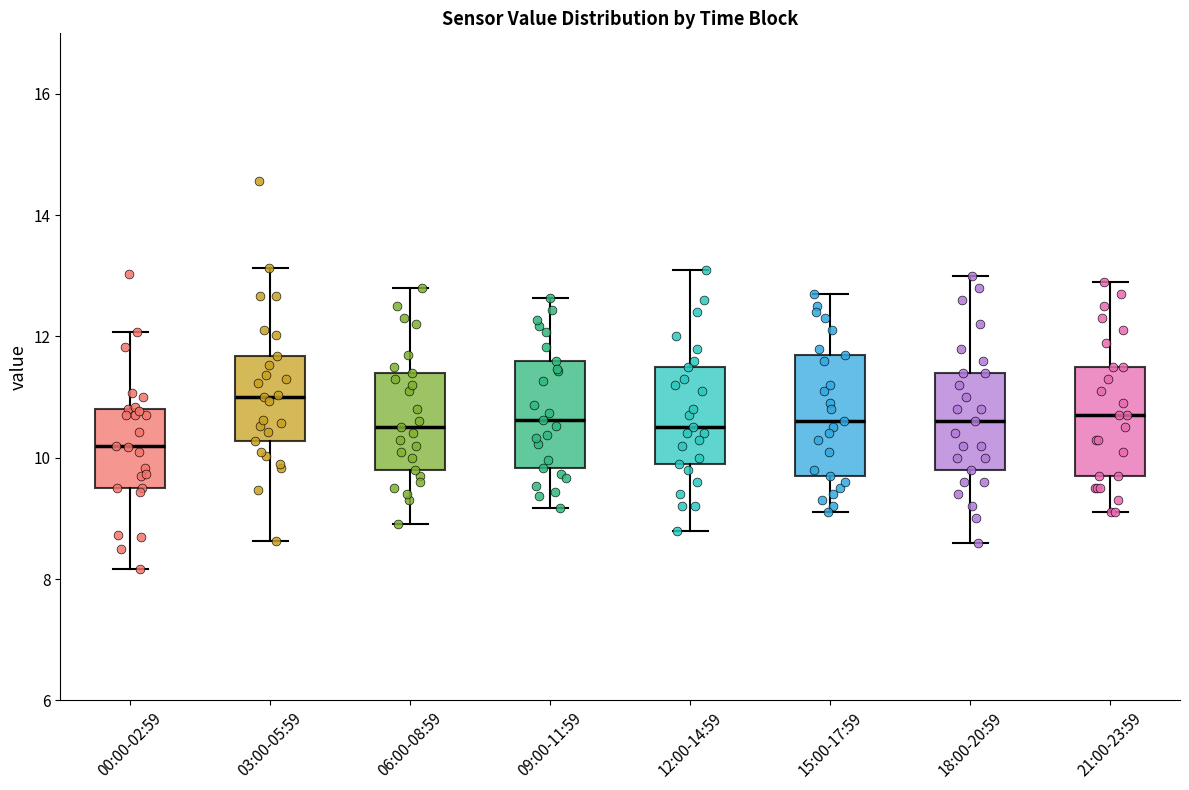

Reading left to right, transcribe this box plot: for each box, give where its median line is, the range the box spans, and where its two whiskers end, as read against the y-axis. The values are not printed on the chart, so give them approximately, as read against the axis.

00:00-02:59: median 10.2, box 9.6 to 10.8, whiskers 8.2 to 12.0
03:00-05:59: median 11.0, box 10.2 to 11.6, whiskers 8.6 to 13.2
06:00-08:59: median 10.6, box 9.8 to 11.4, whiskers 9.0 to 12.8
09:00-11:59: median 10.6, box 9.8 to 11.6, whiskers 9.2 to 12.6
12:00-14:59: median 10.6, box 10.0 to 11.6, whiskers 8.8 to 13.2
15:00-17:59: median 10.6, box 9.8 to 11.8, whiskers 9.2 to 12.8
18:00-20:59: median 10.6, box 9.8 to 11.4, whiskers 8.6 to 13.0
21:00-23:59: median 10.8, box 9.8 to 11.6, whiskers 9.2 to 13.0